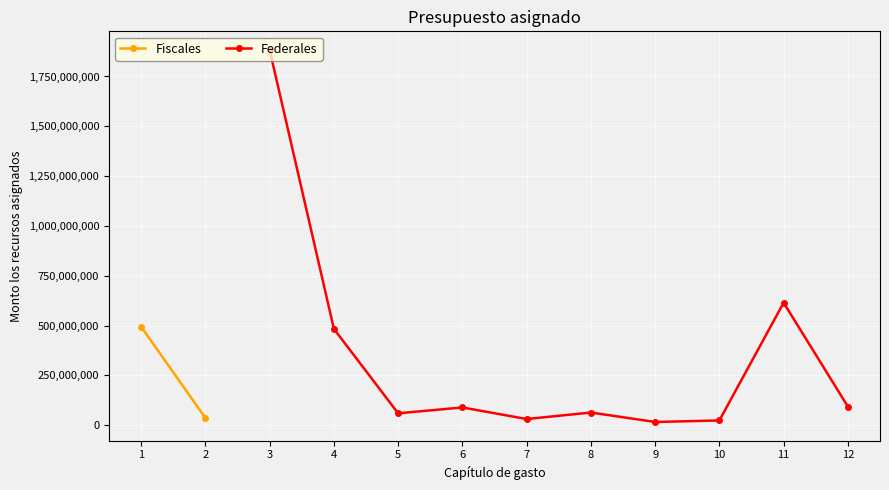

True or false: Federales has more than 0 interior local peaks.

True